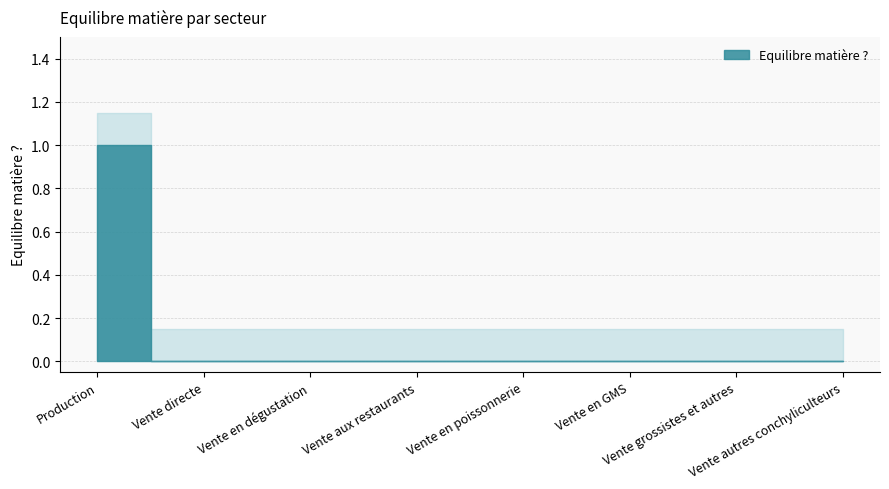

Which has a higher value, Production or Vente en poissonnerie?

Production